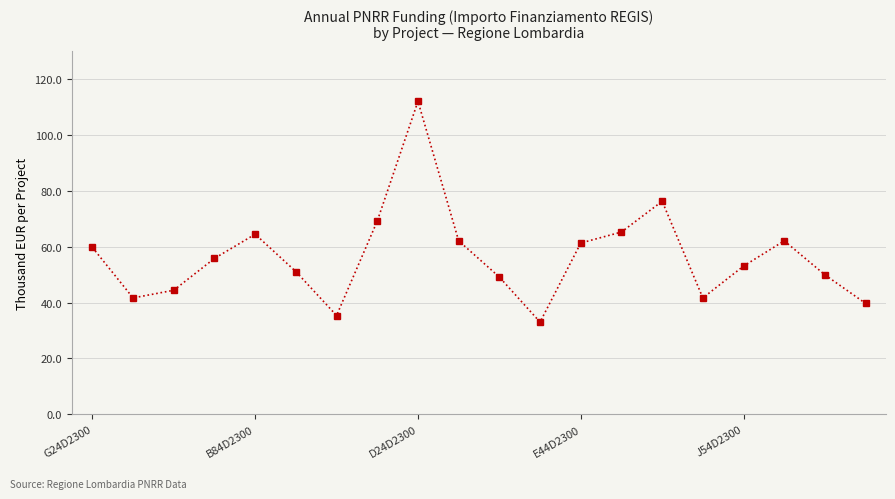

How many points are lower than both their immediate neighbors (excluding endpoints)?

4